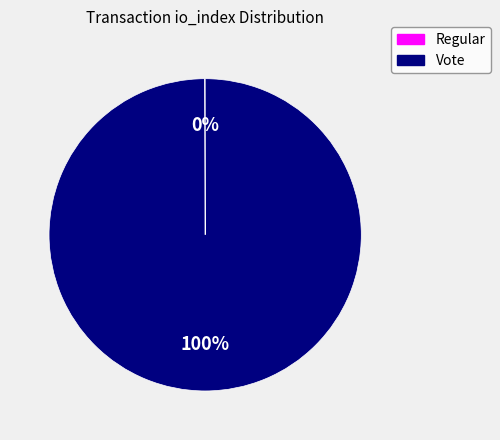

To the nearest percent, what is the difference between the largest and smallest slice percentages?

100%